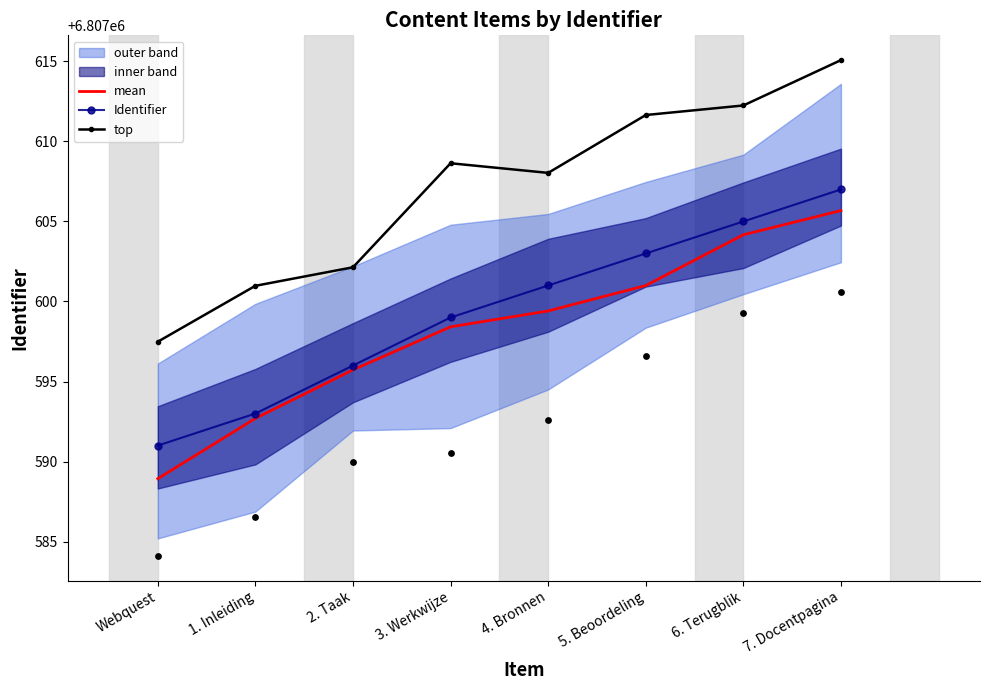

Which series contains the highest Y value?

top